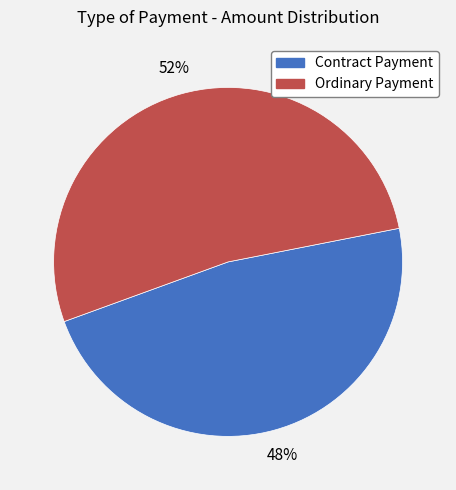

Is it true that Contract Payment is 42% of the pie?

False